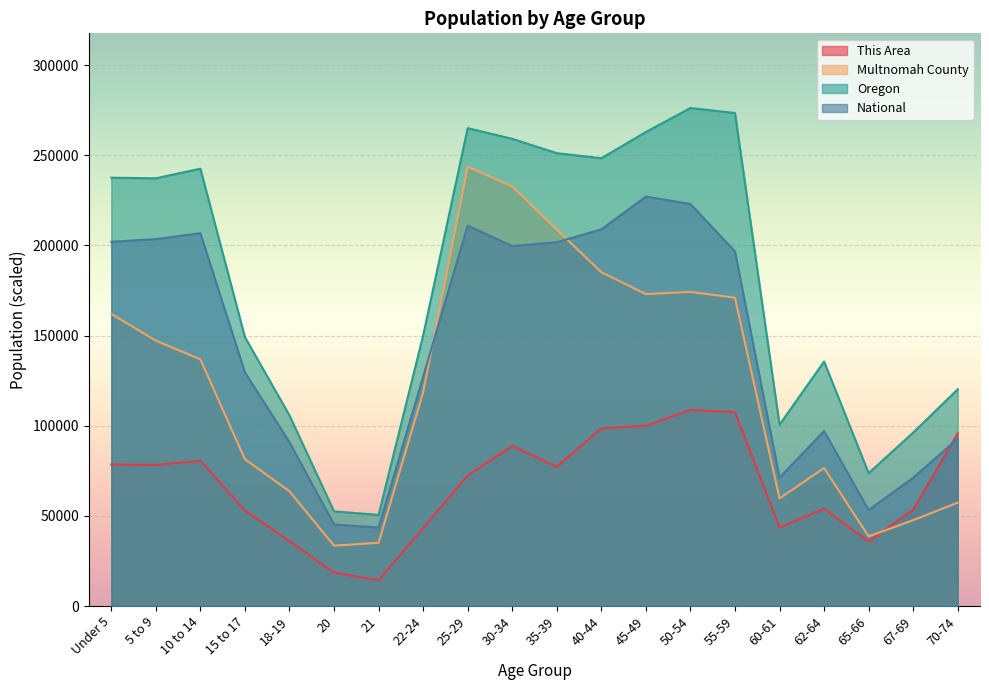

How many data points in National are above 196648?

10